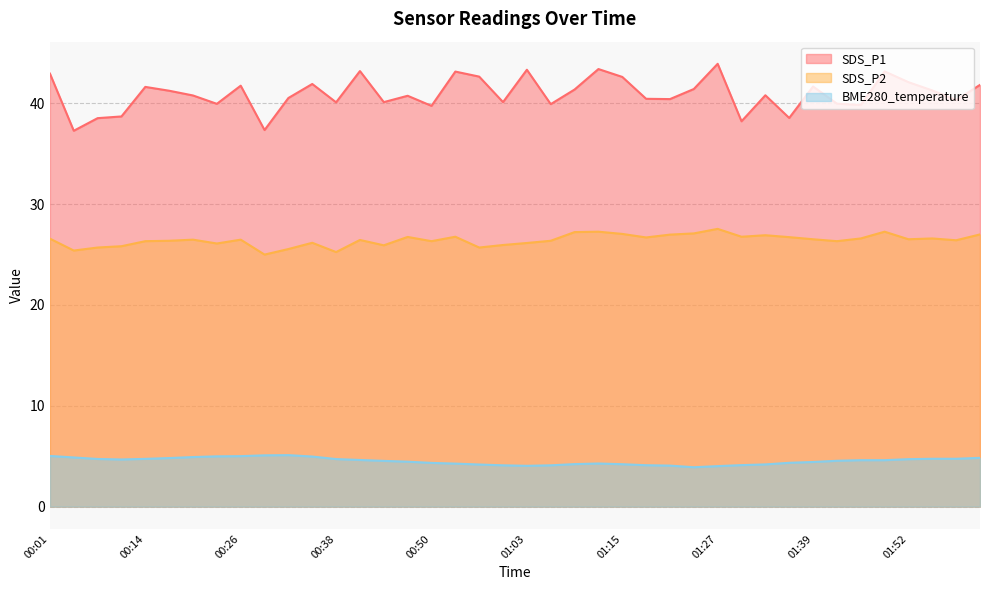

Which has a higher value, 01:15 or 00:04?

01:15